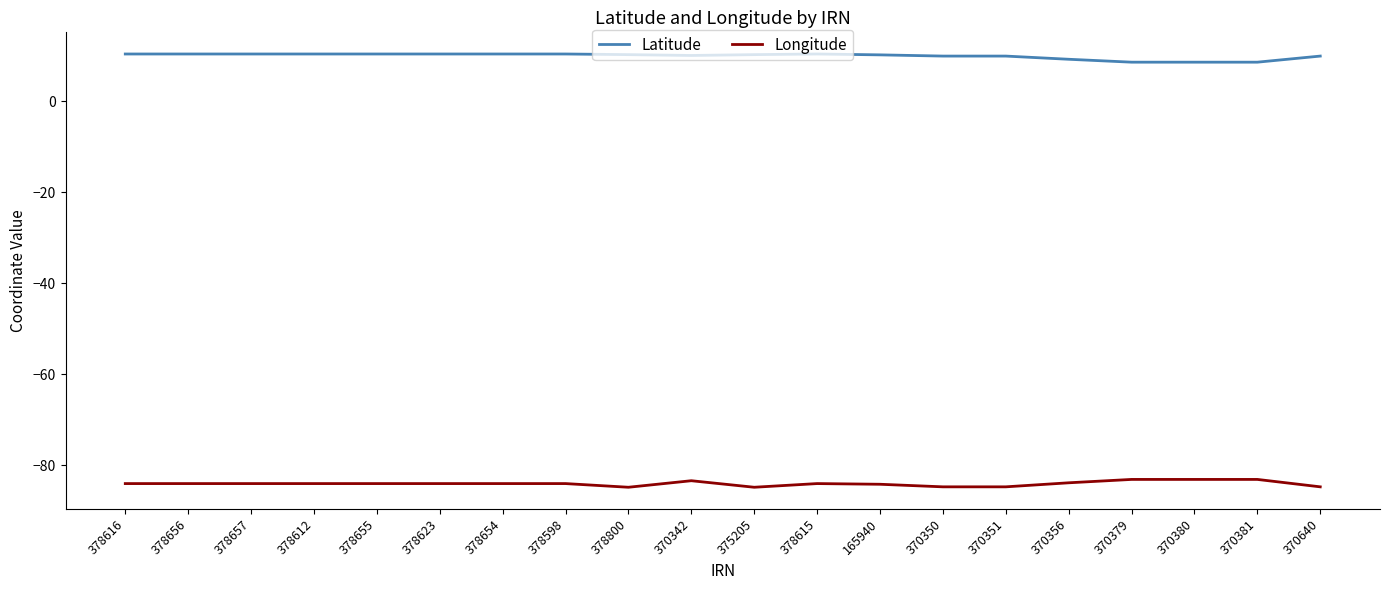

What is the difference between the maximum and minimum values in the Longitude series?

1.7